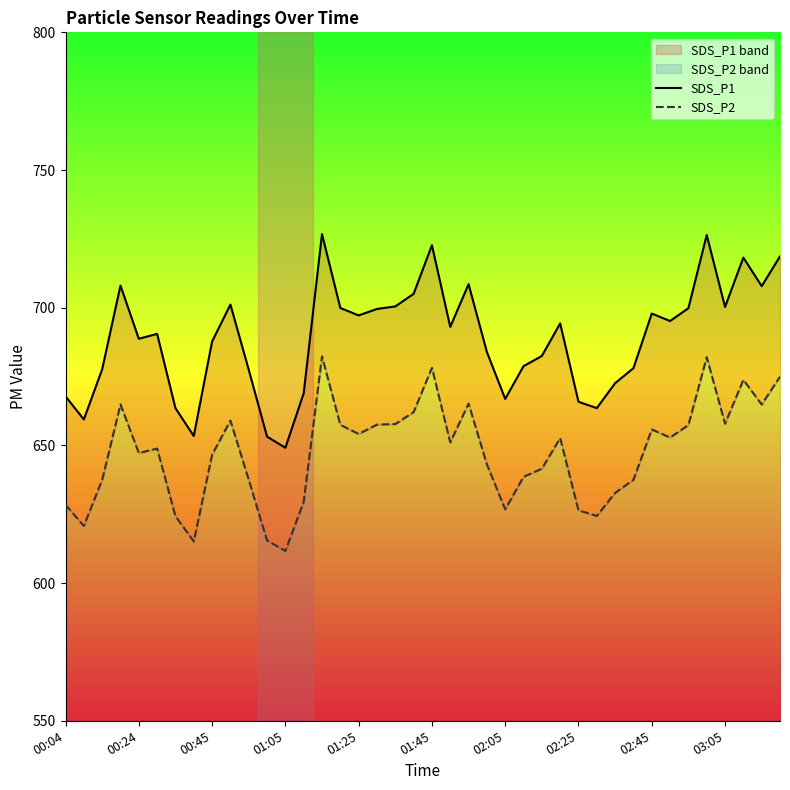

Rank the categories by SDS_P2 value from highest to lowest.

14, 35, 20, 39, 37, 22, 01:05, 38, 19, 03:05, 36, 18, 17, 15, 34, 32, 16, 33, 27, 21, 01:45, 01:25, 02:45, 23, 26, 25, 10, 31, 00:45, 30, 13, 00:04, 24, 28, 29, 02:05, 00:24, 11, 02:25, 12